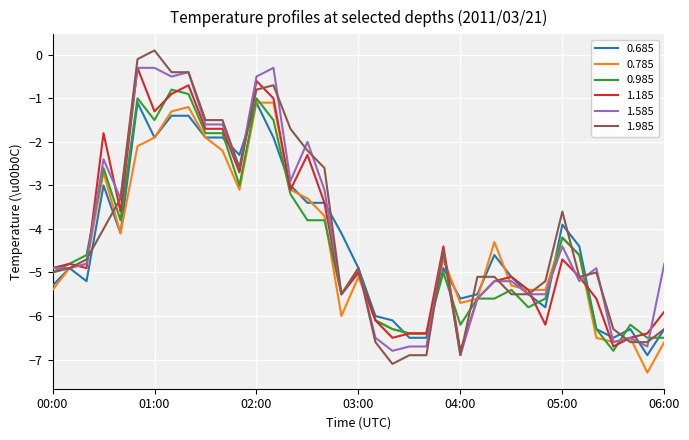

What is the difference between the second highest and minimum values in the 1.985 series?

7.0